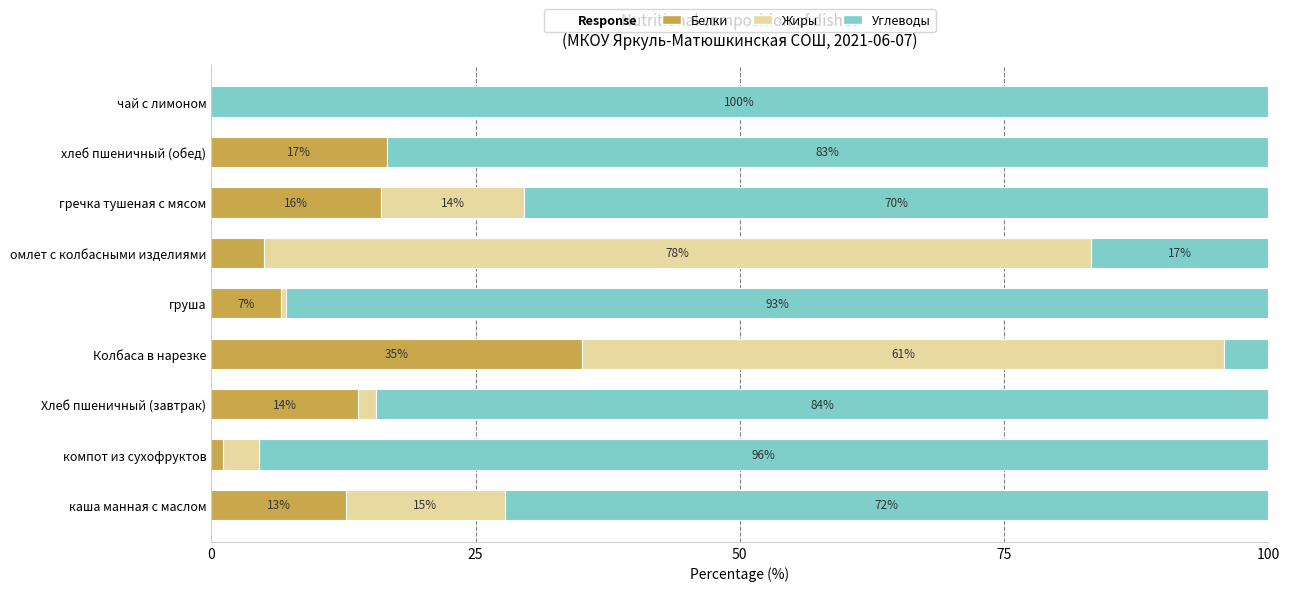

What is the sum of the Белки values at чай с лимоном and Колбаса в нарезке?

35.0